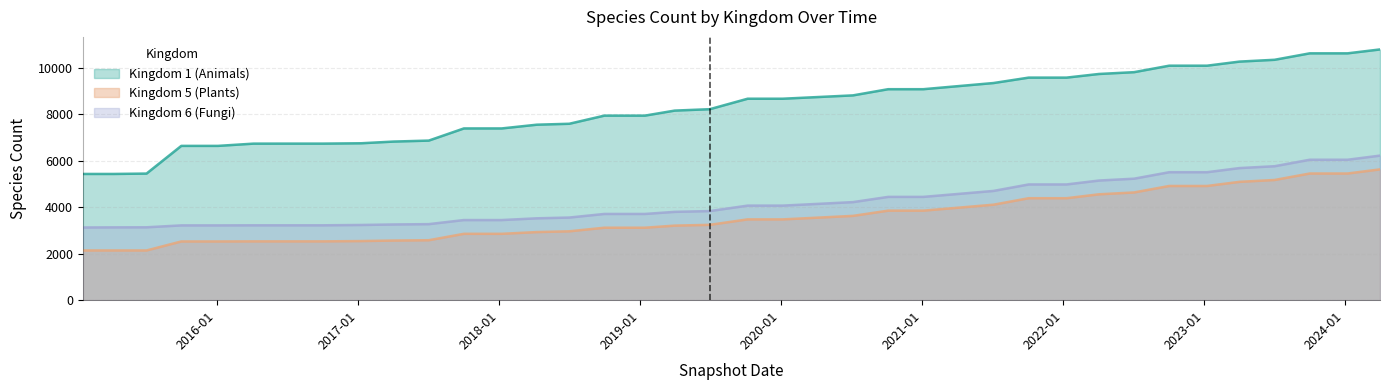

True or false: Kingdom 5 (Plants) has more than 1 interior local peaks.

False